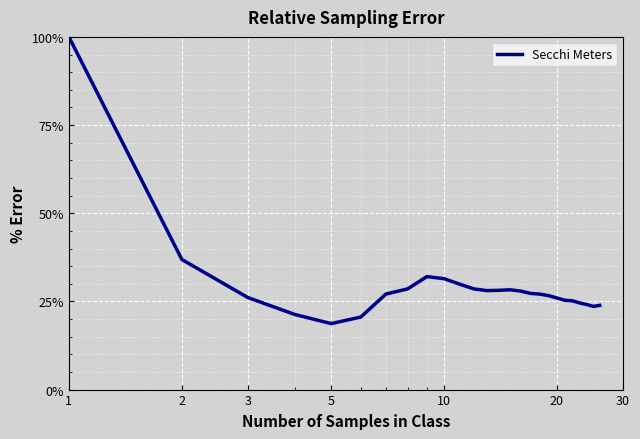

What is the maximum value shown in the chart?

100.0